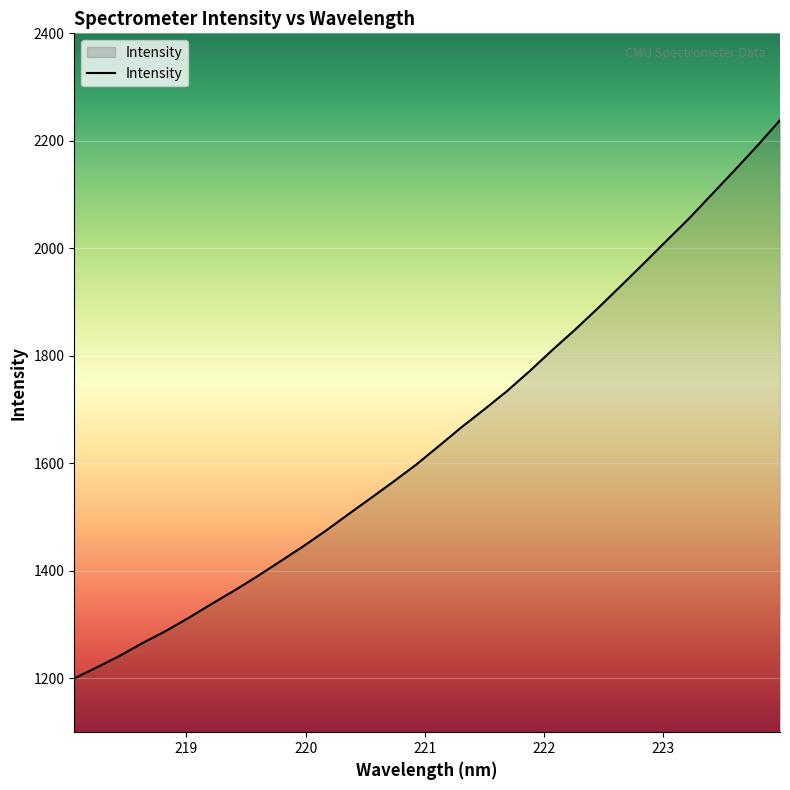

What is the difference between the maximum and minimum values?

1038.3